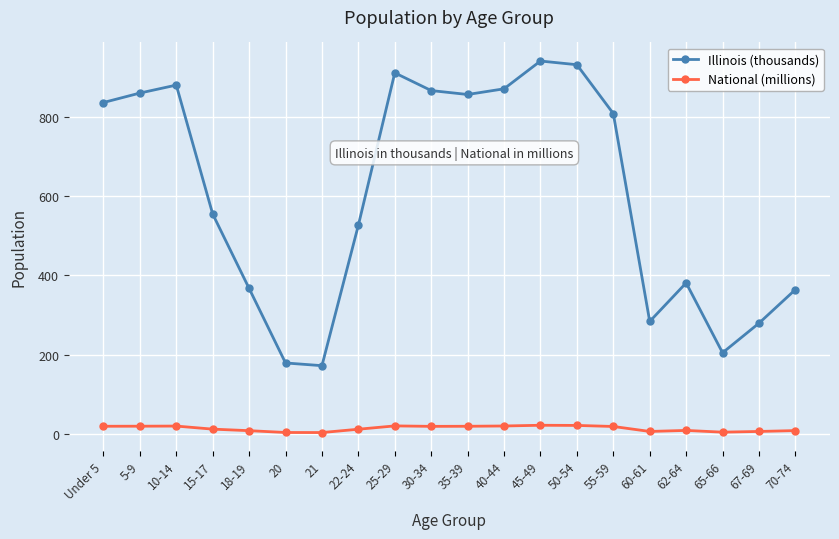

How many lines are shown in the chart?

2